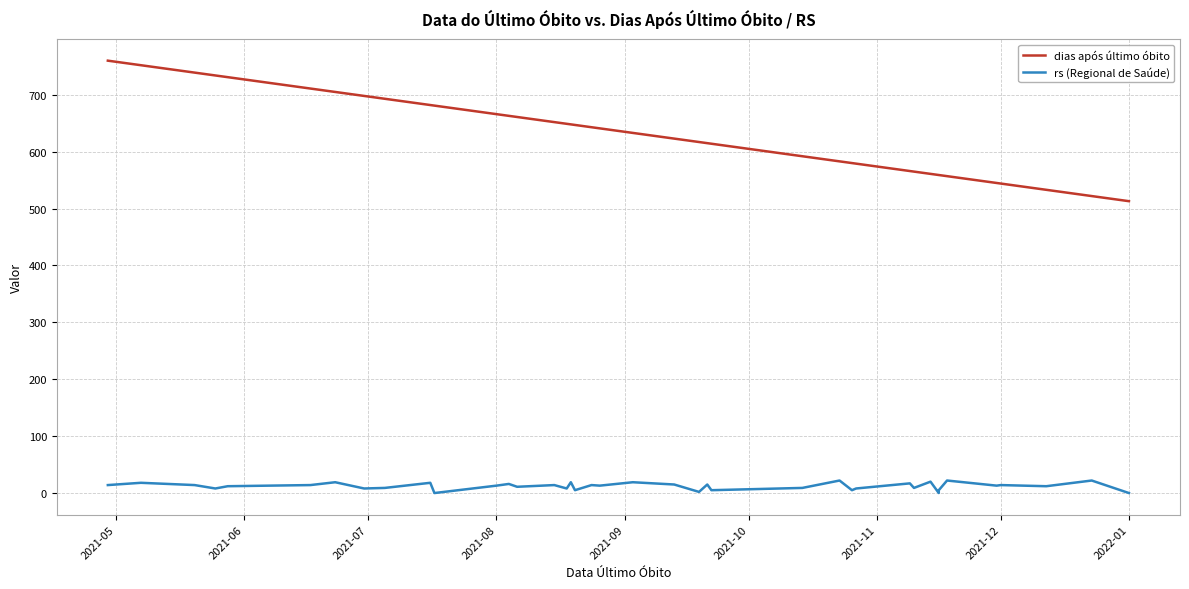

How many lines are shown in the chart?

2